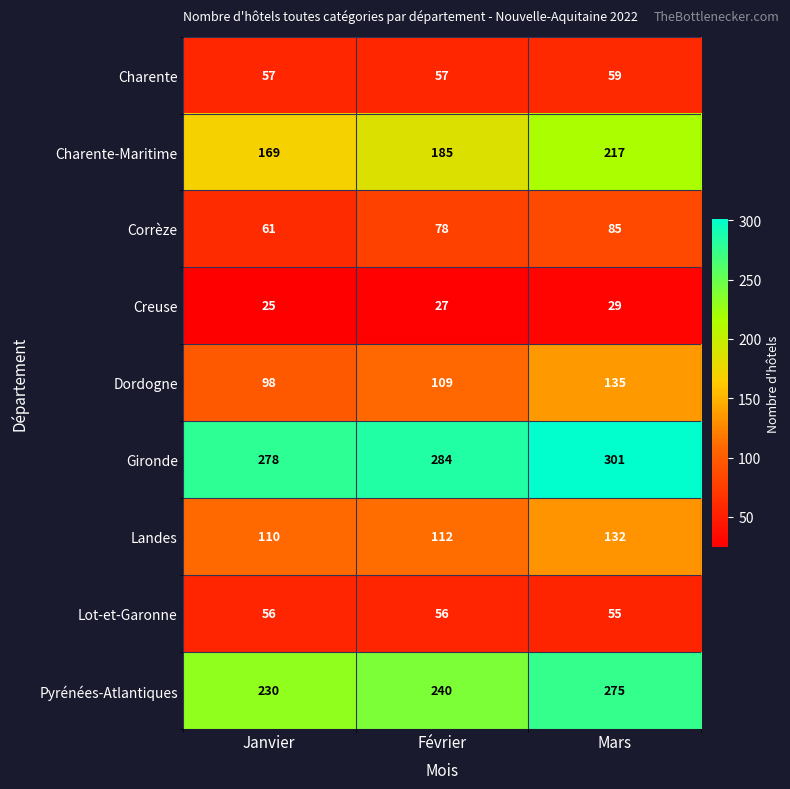

List the series in order of their peak value, highest first.

Gironde, Pyrénées-Atlantiques, Charente-Maritime, Dordogne, Landes, Corrèze, Charente, Lot-et-Garonne, Creuse